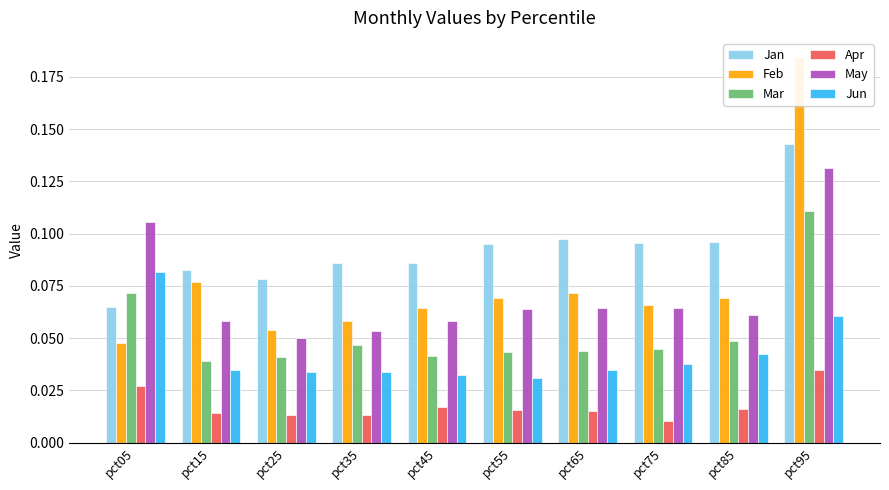

Which has a higher value, pct95 or pct25?

pct95